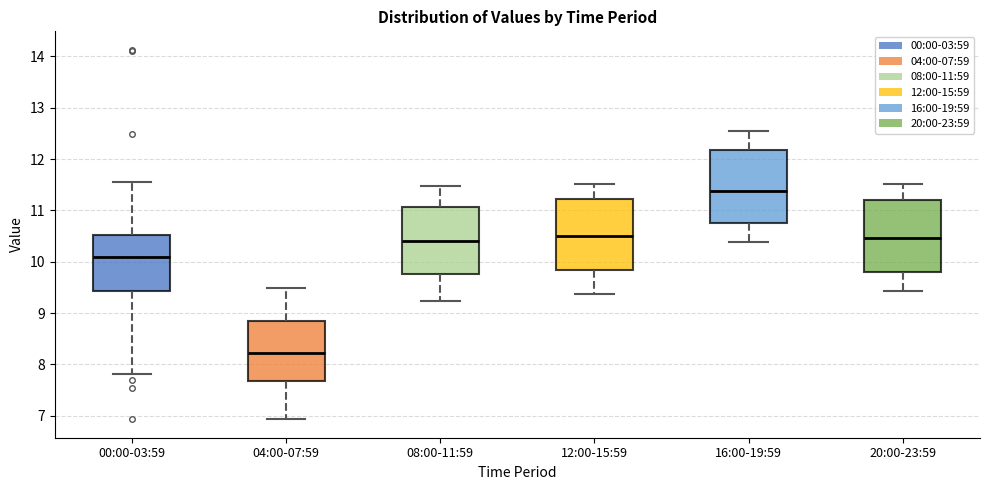

Where is the upper edge of the box for 12:00-15:59 on the y-axis? The values are not printed on the chart, so give them approximately, as read against the axis.

11.2